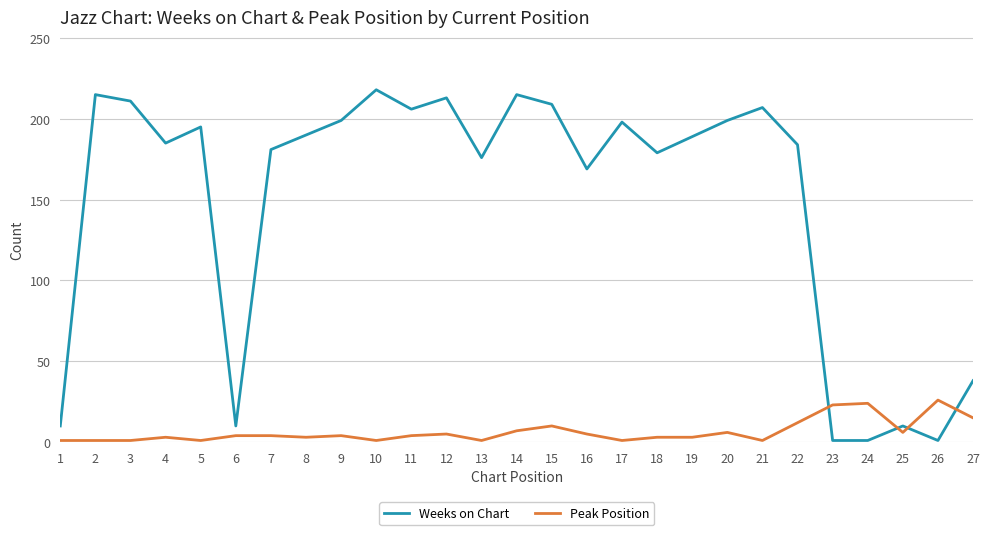

Which series has the largest range (max minus min)?

Weeks on Chart